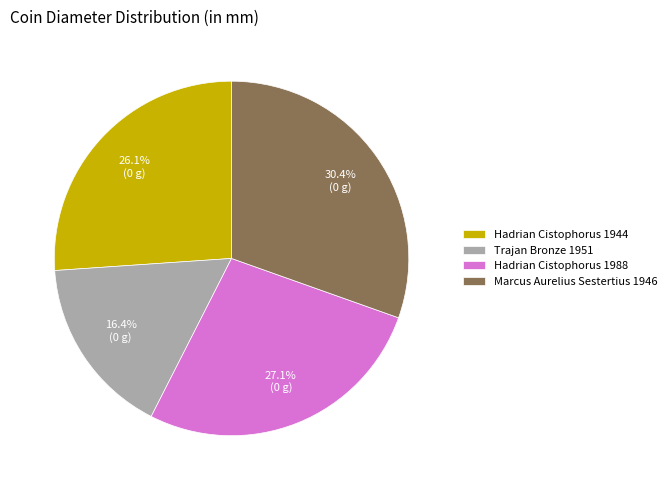

Rank the categories by value from lowest to highest.

Trajan Bronze 1951, Hadrian Cistophorus 1944, Hadrian Cistophorus 1988, Marcus Aurelius Sestertius 1946